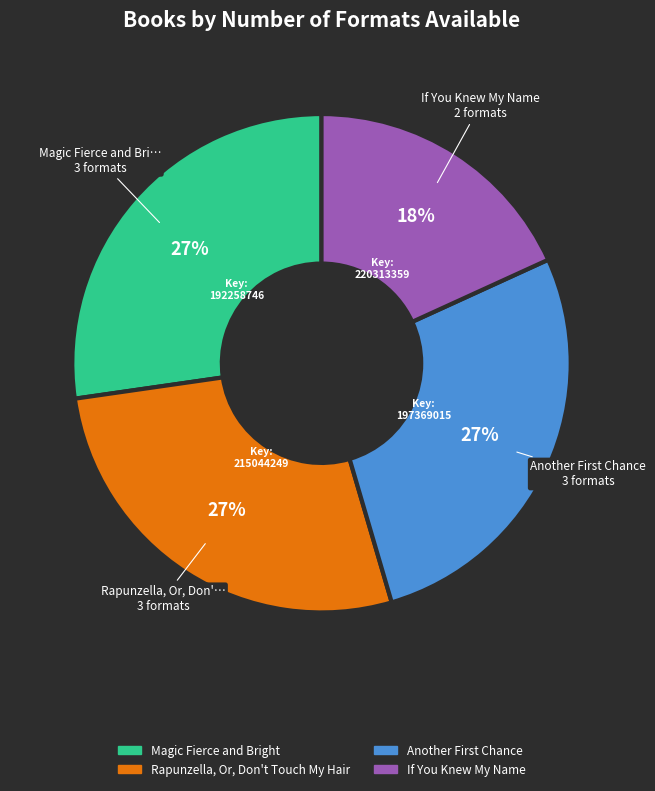

What percentage is the Magic Fierce and Bright slice, to the nearest percent?

27%